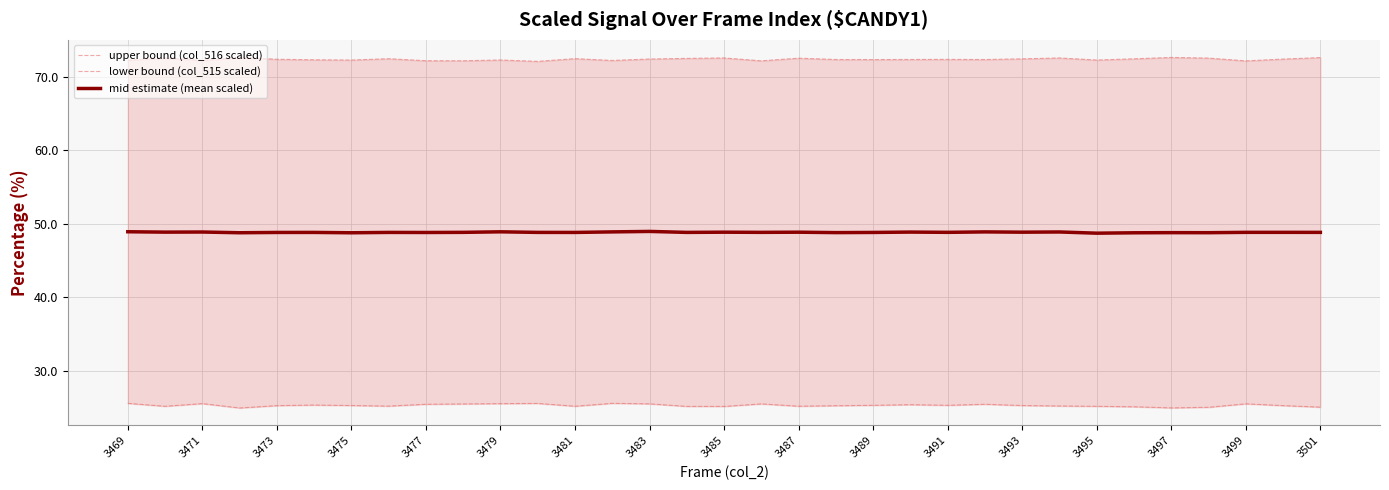

Which series has the largest total across all categories?

upper bound (col_516 scaled)